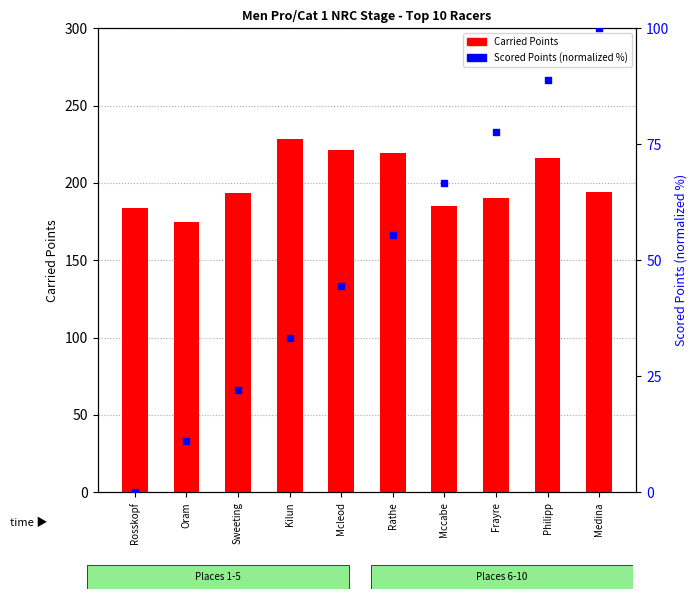

Which series contains the lowest Y value?

Scored Points (pct)